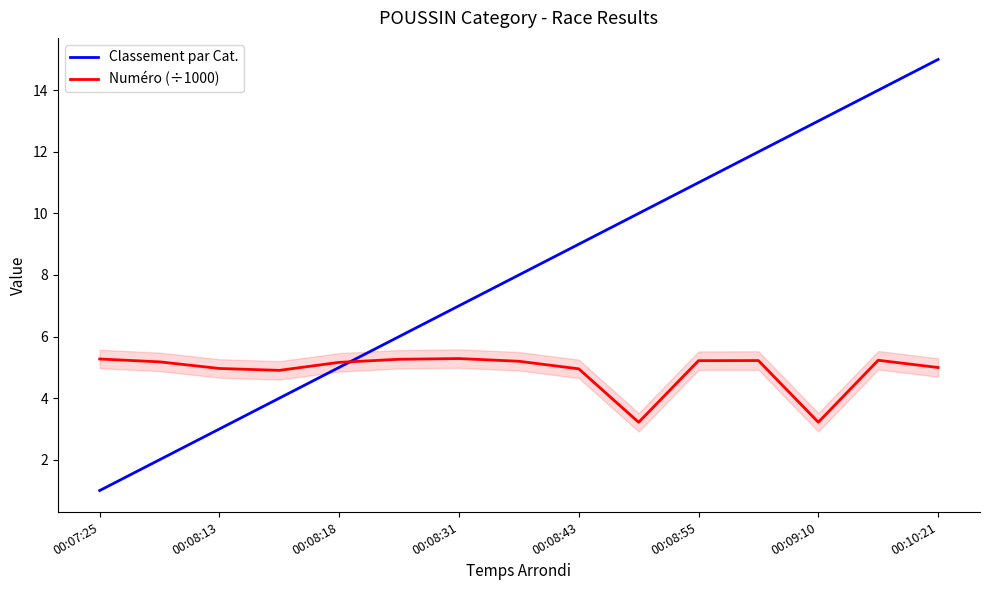

How many intersections are there between Numéro (÷1000) and Classement par Cat.?

1